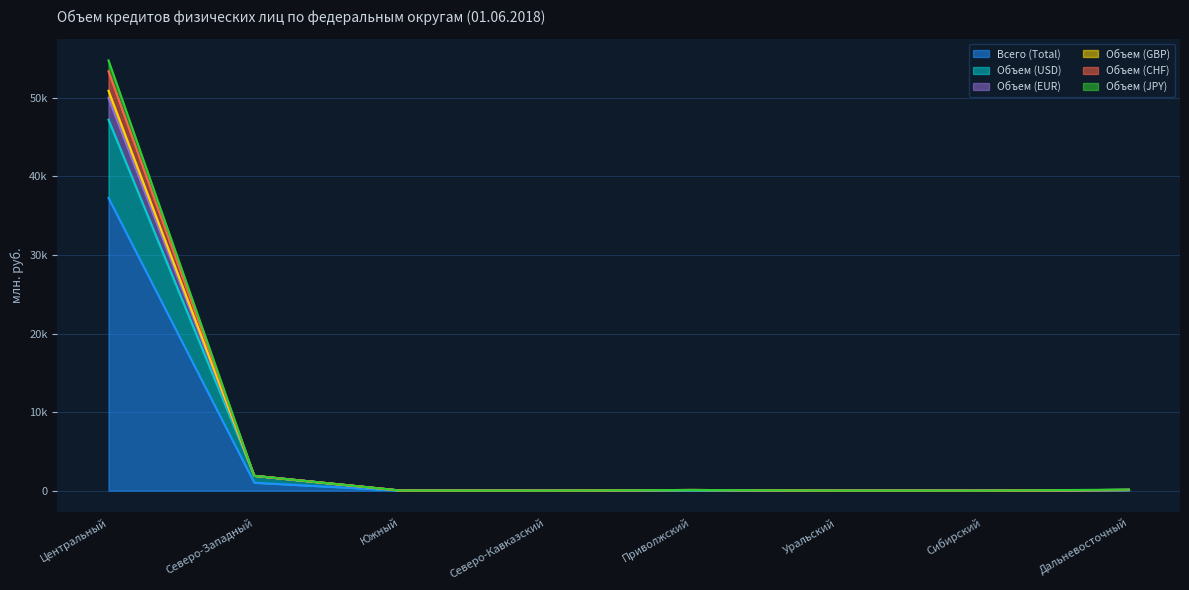

What is the label of the 5th point from the right?

Северо-Кавказский